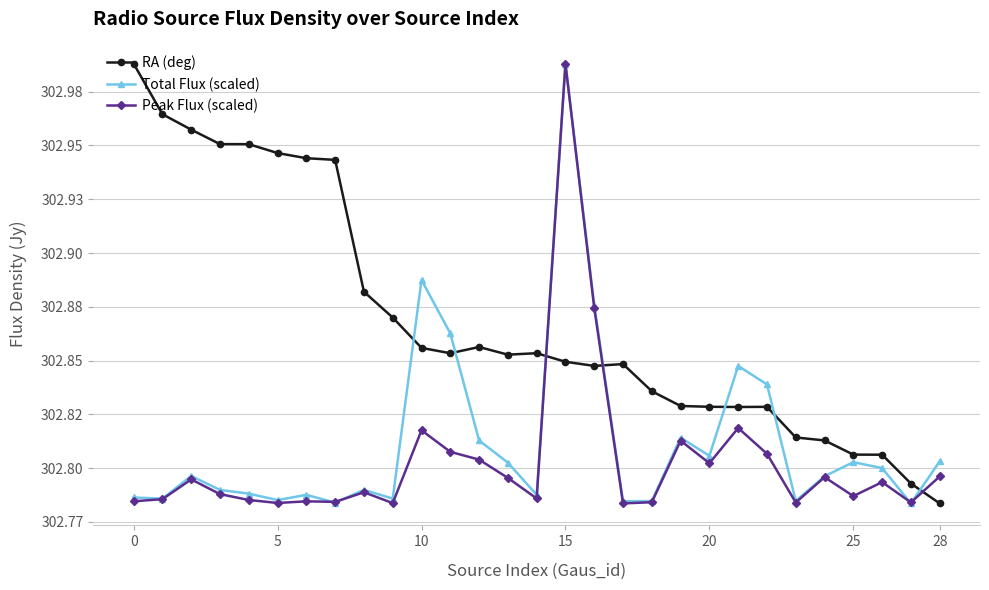

Is this an area chart (filled region under the line)?

No